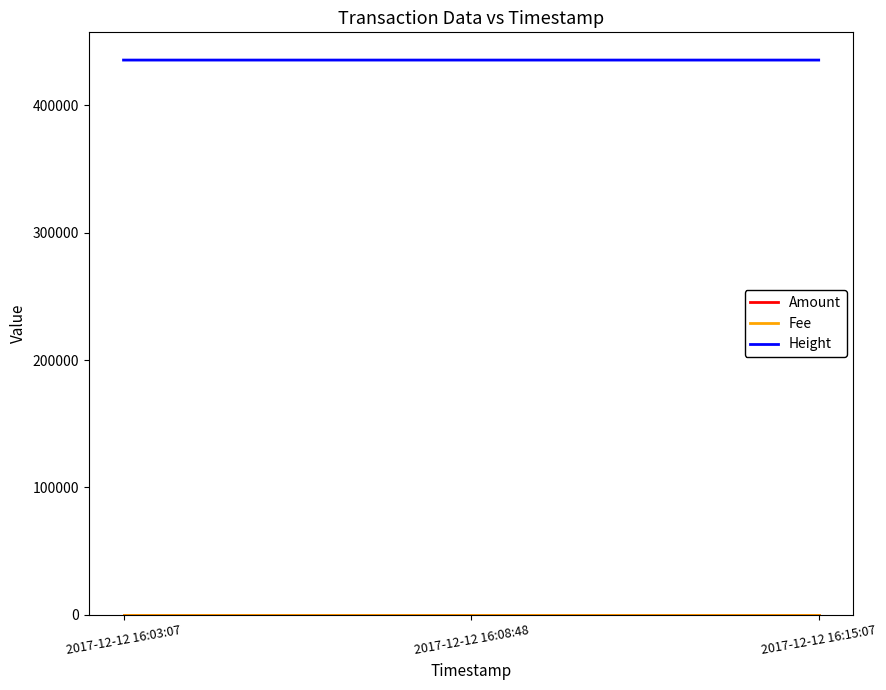

The Height series shows 88207 at 2017-12-12 16:08:48. True or false?

False